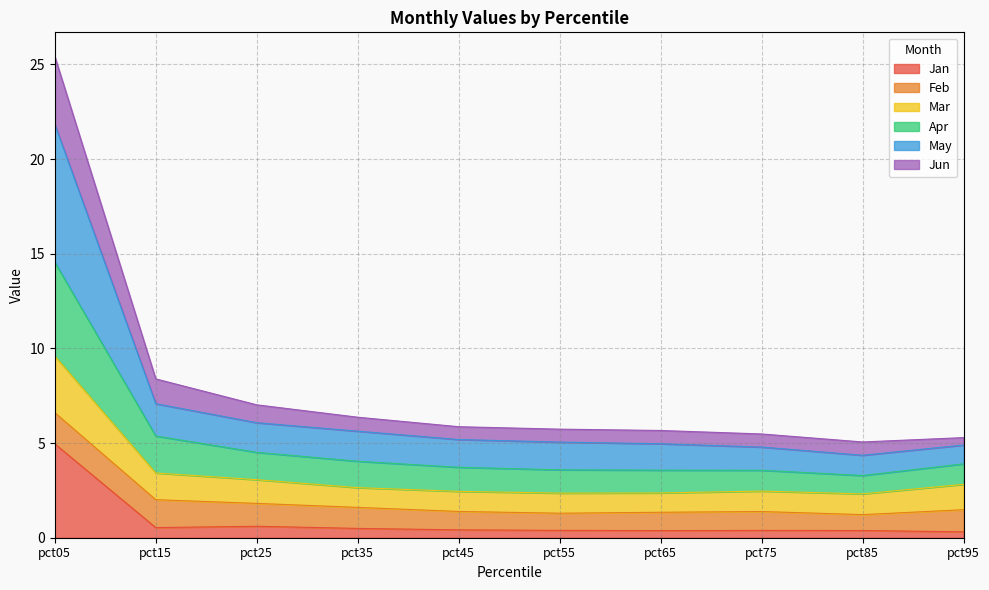

What is the sum of the Jan values at pct25 and pct35?

1.1